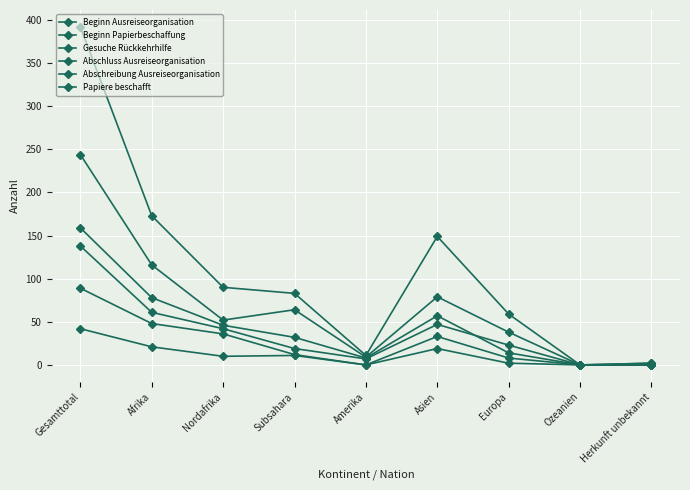

How many lines are shown in the chart?

6